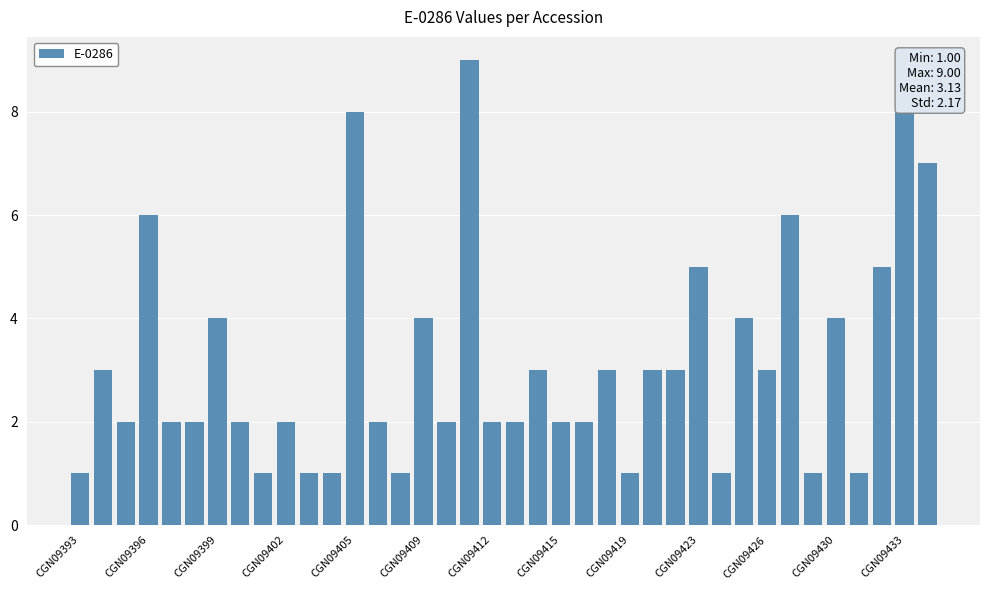

What is the sum of all values?

119